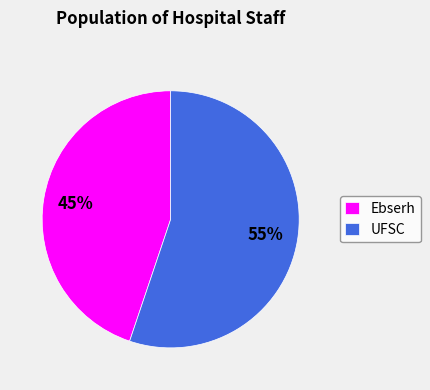

To the nearest percent, what is the combined percentage of Ebserh and UFSC?

100%